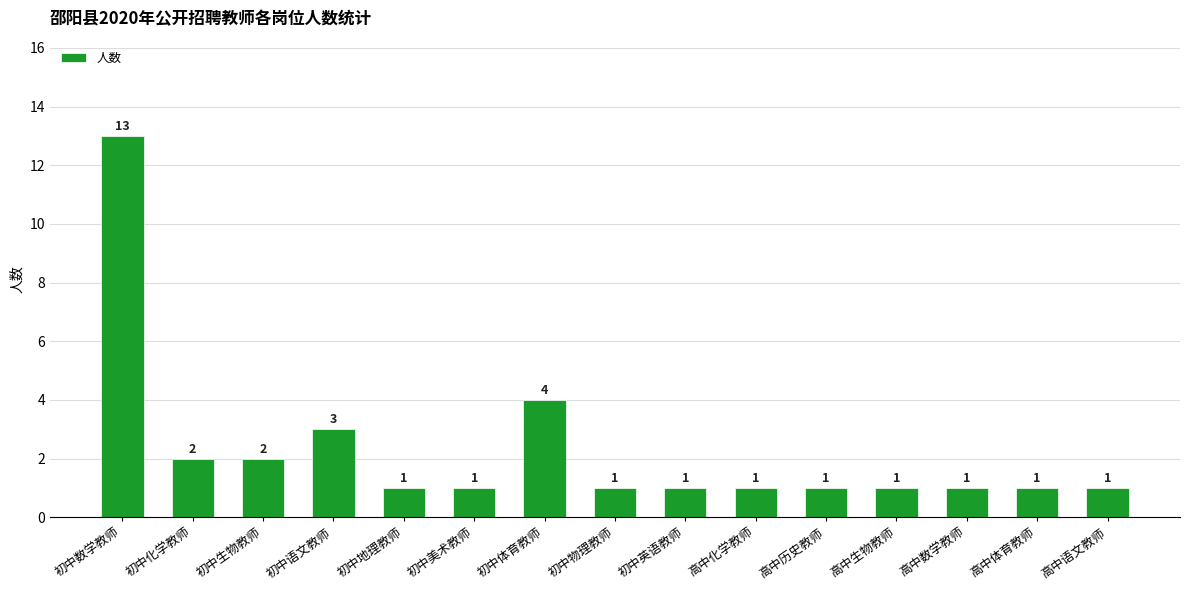

What is the value of the 14th bar from the left?

1